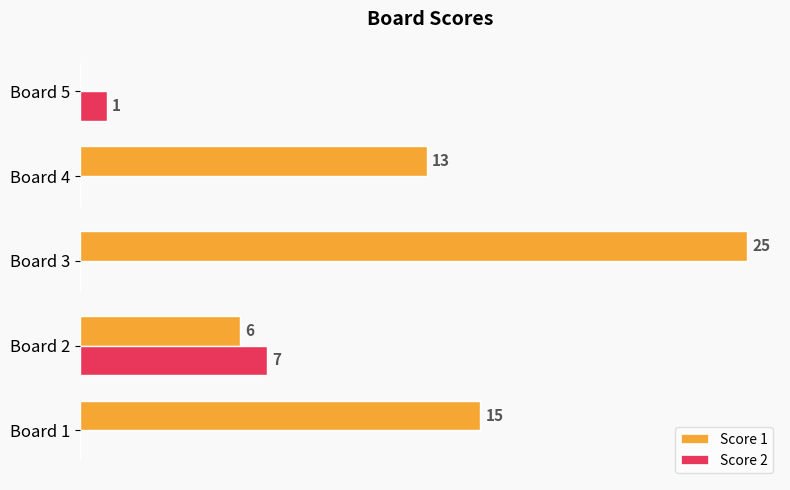

At which label is Score 2 closest to 3?

Board 5